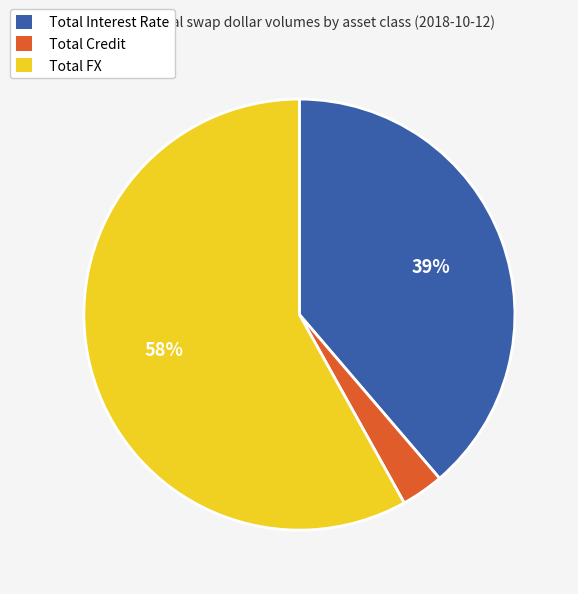

To the nearest percent, what portion does Total Credit represent?

3%